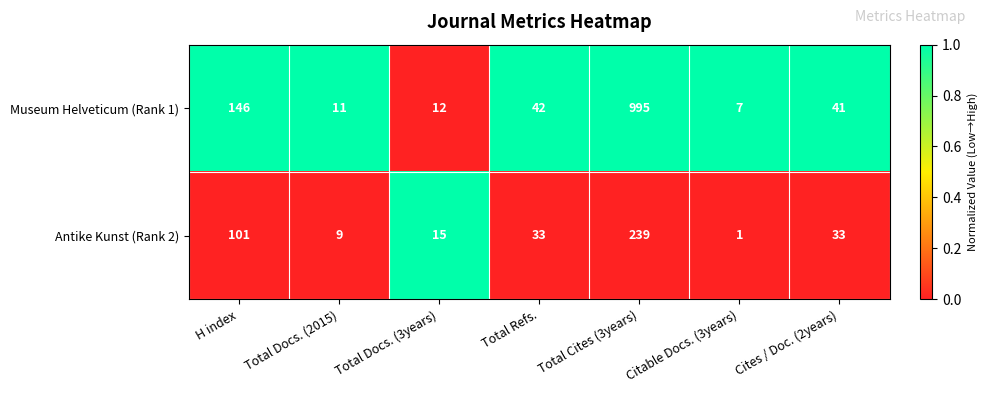

True or false: Antike Kunst (Rank 2) has a value of 51 at Total Refs..

False